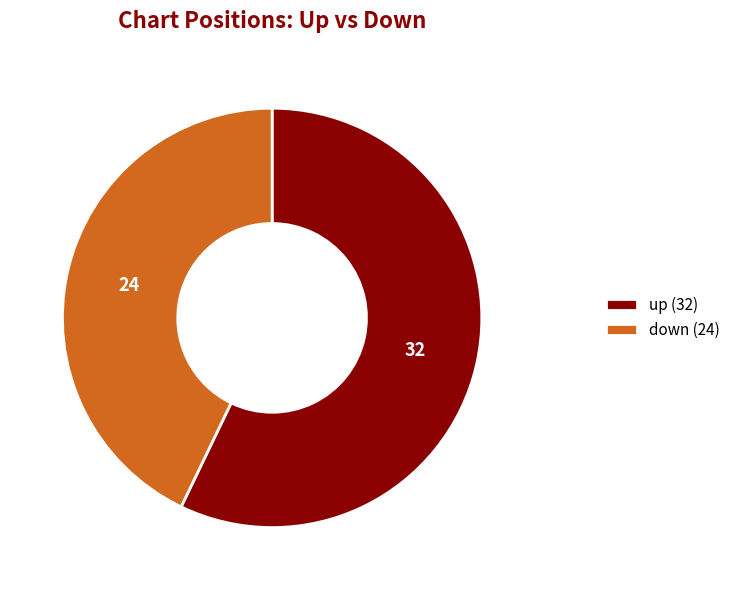

Which slice represents more than half of the pie?

up